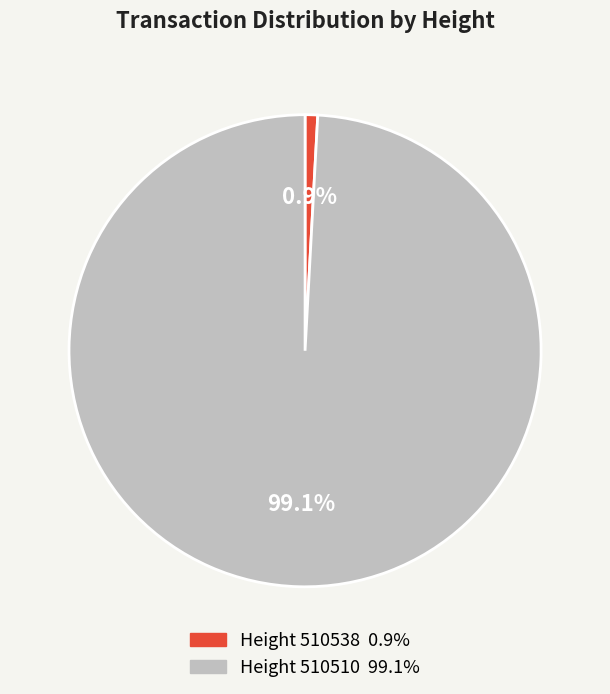

Does any single category account for the majority?

Yes